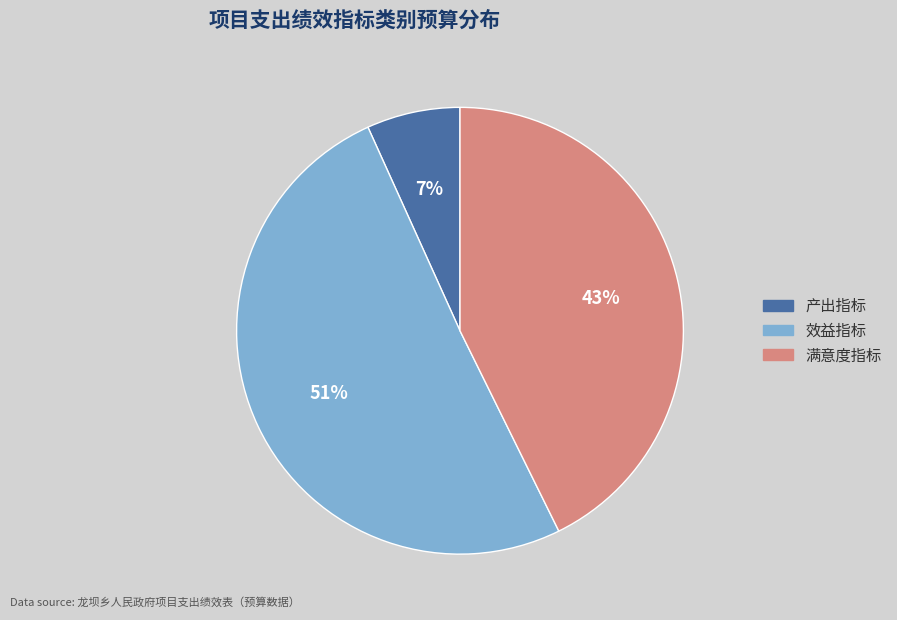

The 效益指标 slice represents 51% of the pie. True or false?

True